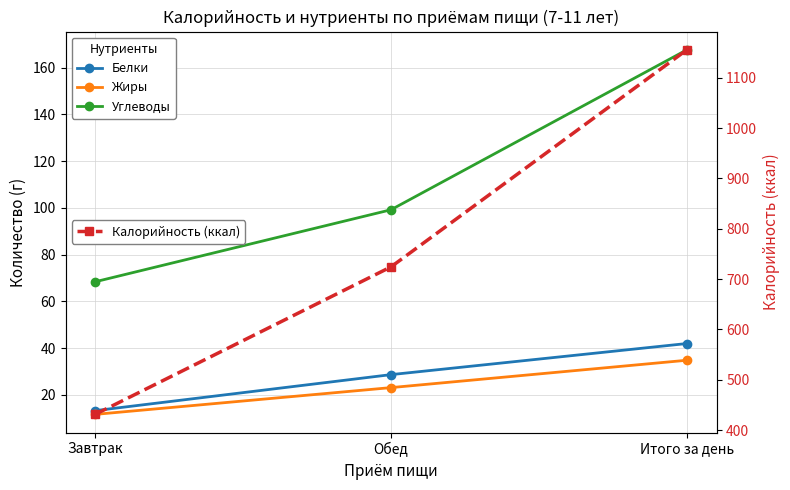

Reading left to right, transcribe all the data shown in this chart.

Белки: 13.3	28.7	42.0
Жиры: 11.7	23.1	34.9
Углеводы: 68.4	99.2	167.6
Калорийность (ккал): 431.3	724.4	1155.7